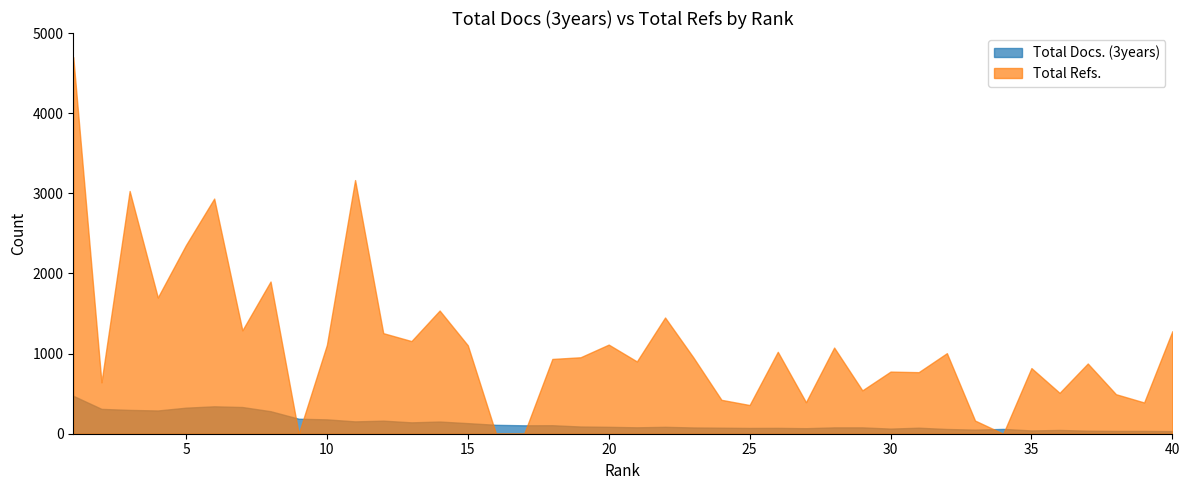

The value of Total Docs. (3years) at 19 is 21. True or false?

False